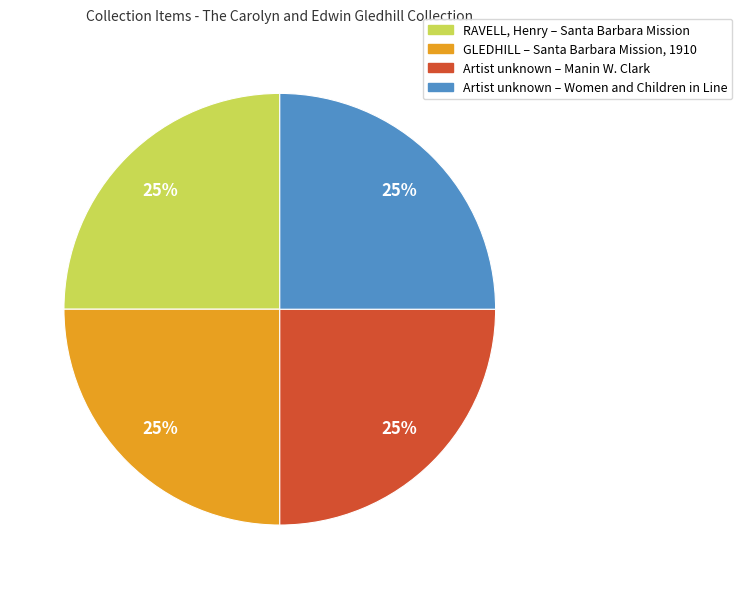

To the nearest percent, what percentage of the pie is Artist unknown – Manin W. Clark?

25%